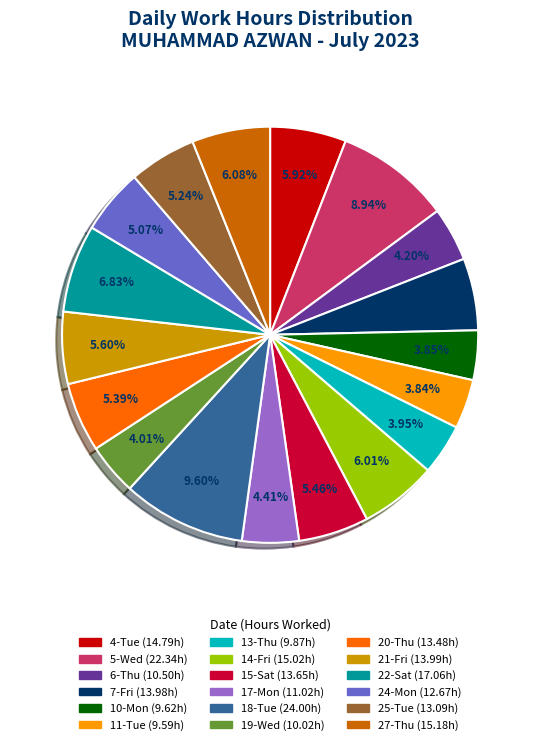

Between 10-Mon and 20-Thu, which is larger?

20-Thu